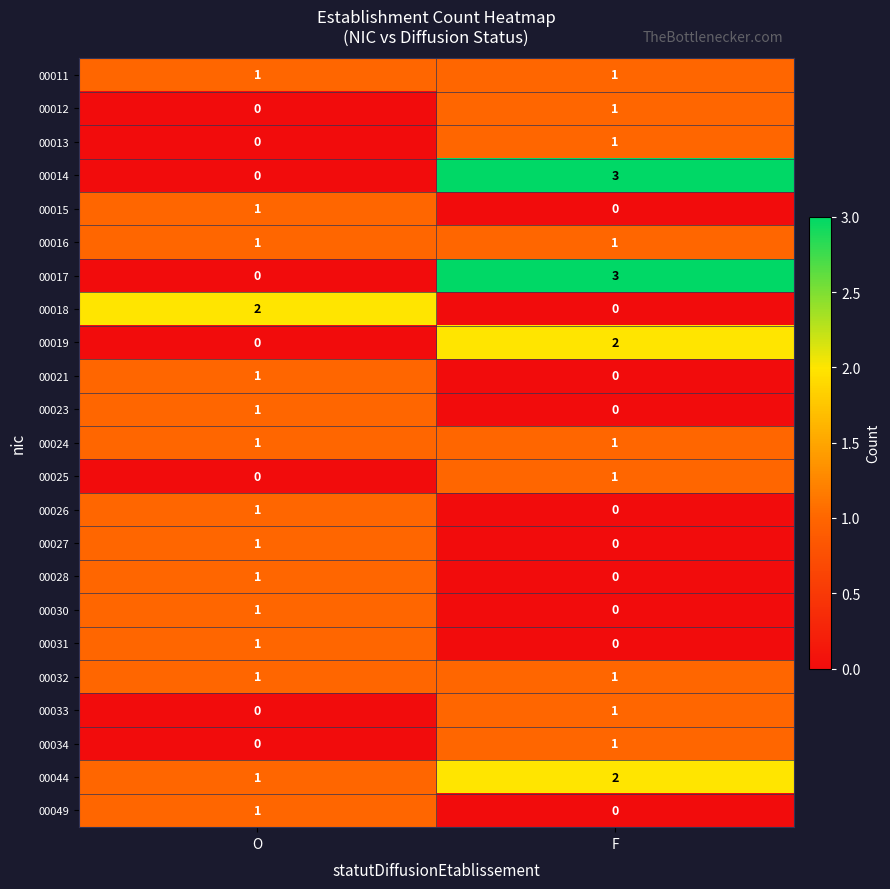

Rank the categories by 00031 value from lowest to highest.

F, O